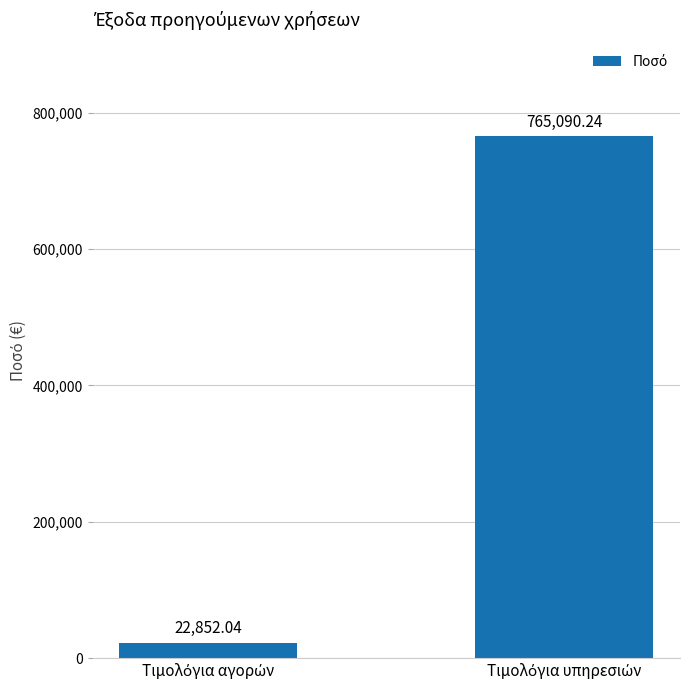

What is the sum of all values?

787942.3